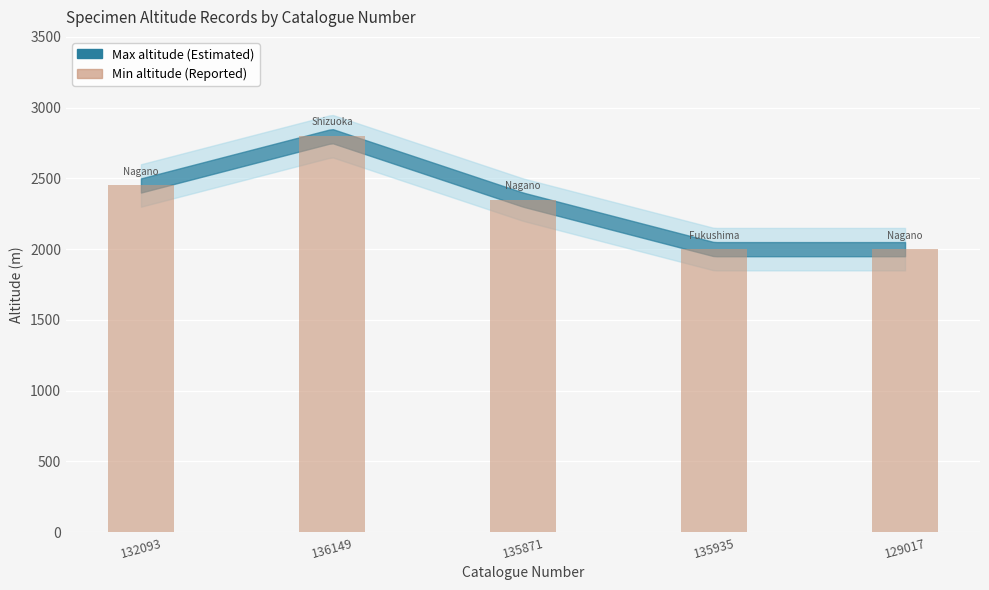

What is the average value?

2320